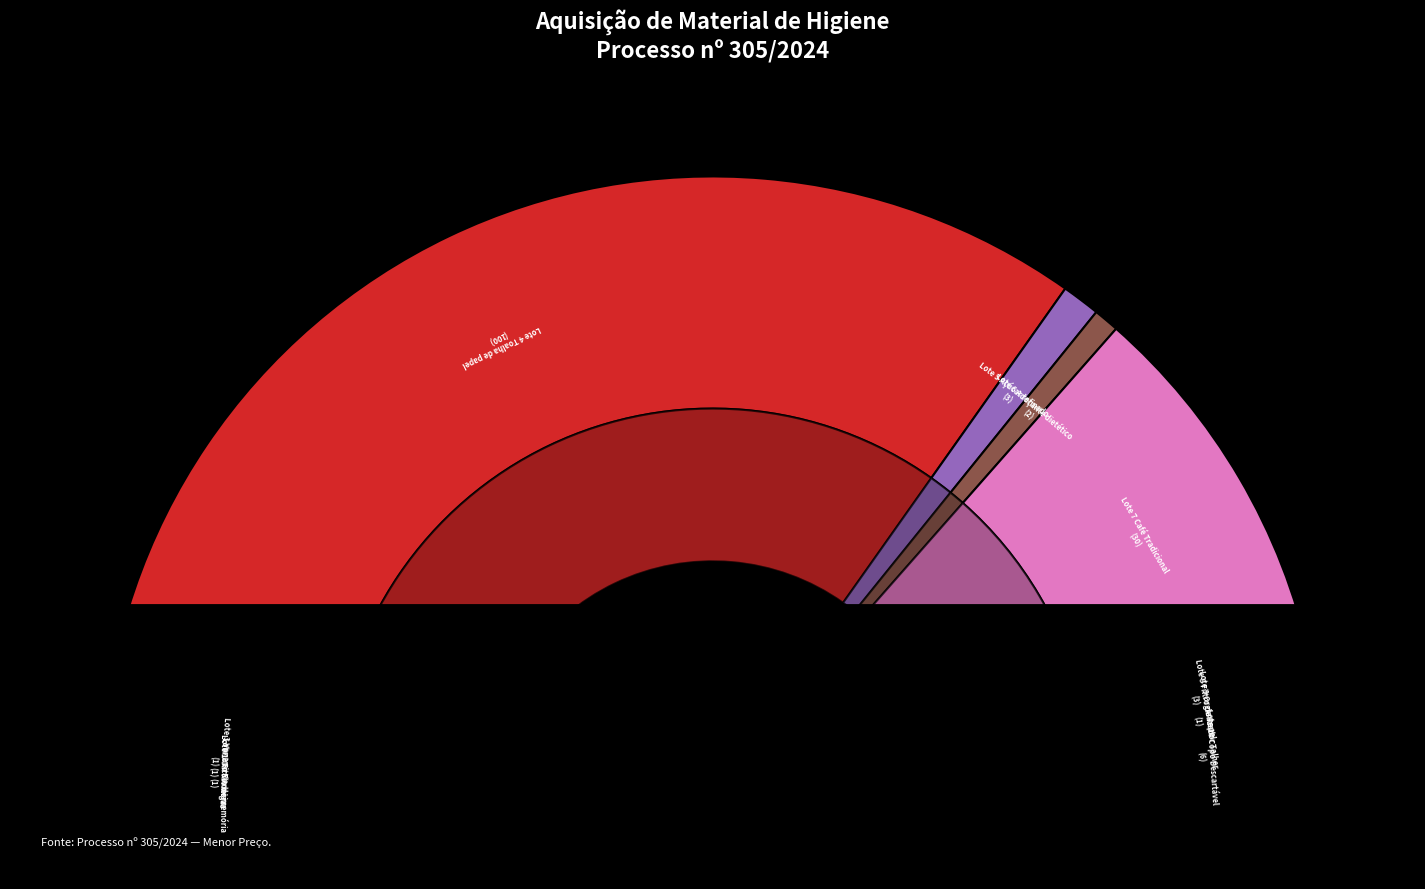

What percentage is NOT represented by Lote 3
Veneno Formigas?

99.3%